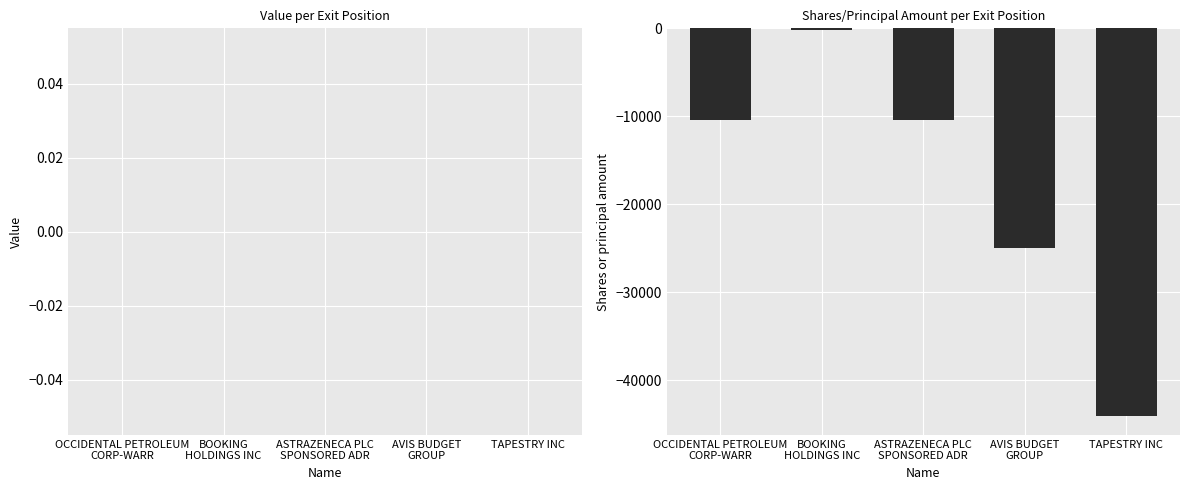

What is the label of the 5th bar from the left?

TAPESTRY INC